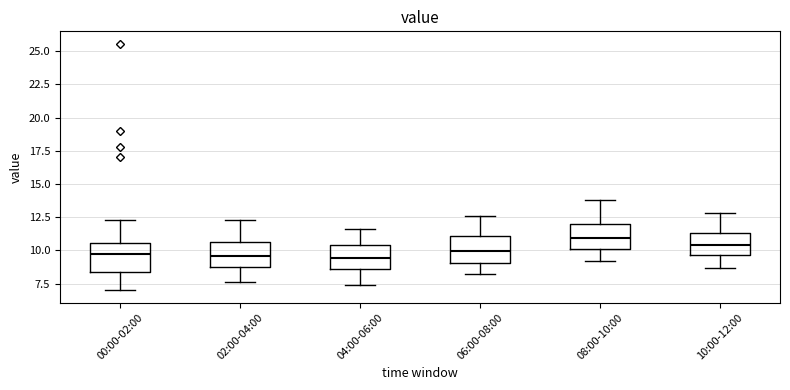

Reading left to right, transcribe this box plot: for each box, give where its median line is, the range the box spans, and where its two whiskers end, as read against the y-axis. The values are not printed on the chart, so give them approximately, as read against the axis.

00:00-02:00: median 10.0, box 8.5 to 10.5, whiskers 7.0 to 12.5
02:00-04:00: median 9.5, box 9.0 to 10.5, whiskers 7.5 to 12.5
04:00-06:00: median 9.5, box 8.5 to 10.5, whiskers 7.5 to 11.5
06:00-08:00: median 10.0, box 9.0 to 11.0, whiskers 8.0 to 12.5
08:00-10:00: median 11.0, box 10.0 to 12.0, whiskers 9.0 to 14.0
10:00-12:00: median 10.5, box 9.5 to 11.5, whiskers 8.5 to 13.0